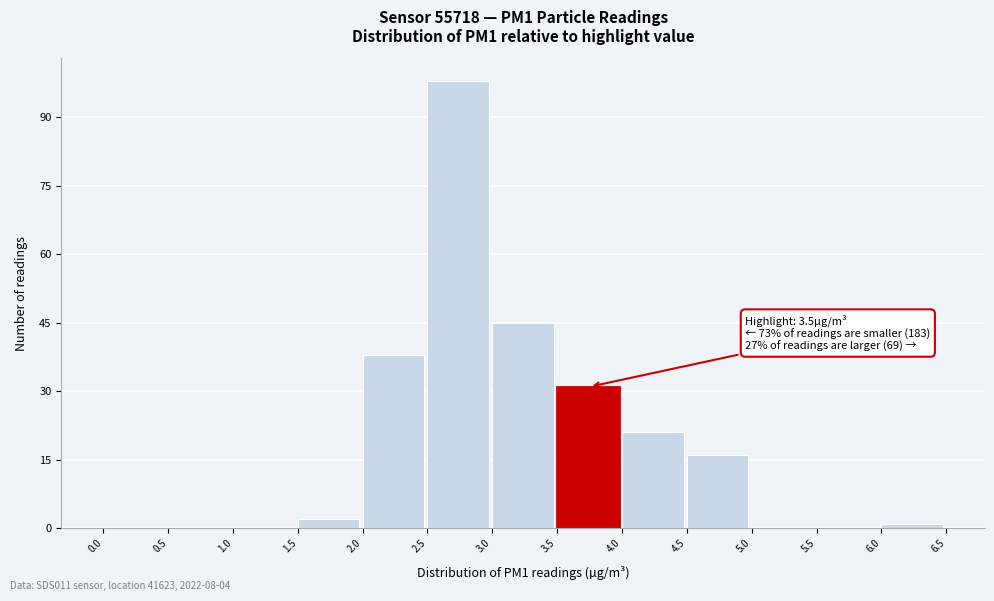

Over which range of the x-axis is the bar tallest?

2.5 to 3.0